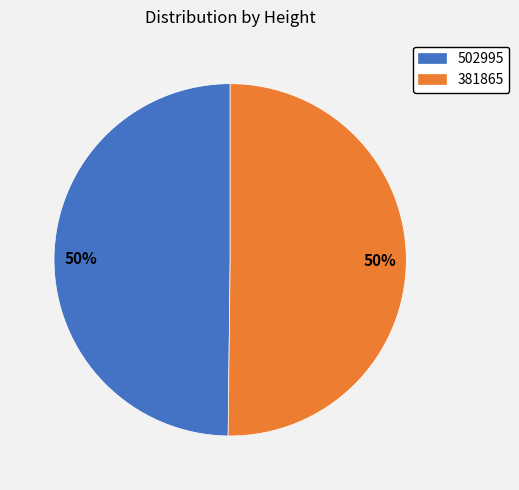

What percentage is the 502995 slice, to the nearest percent?

50%